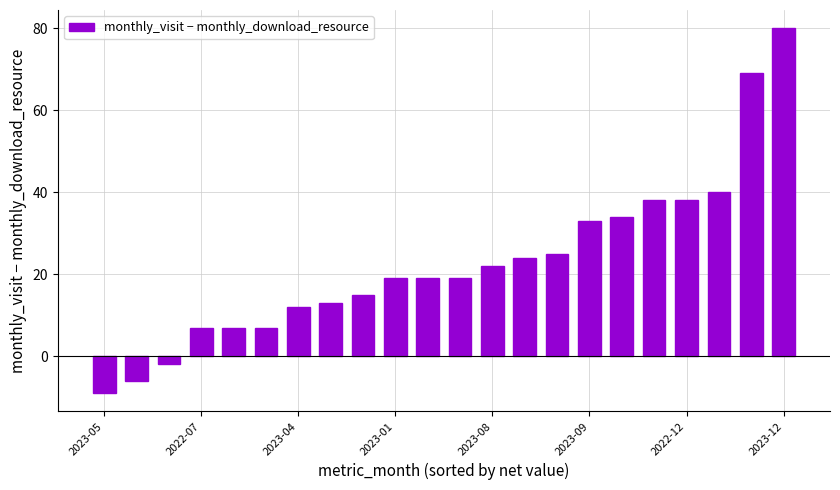

What is the maximum value shown in the chart?

80